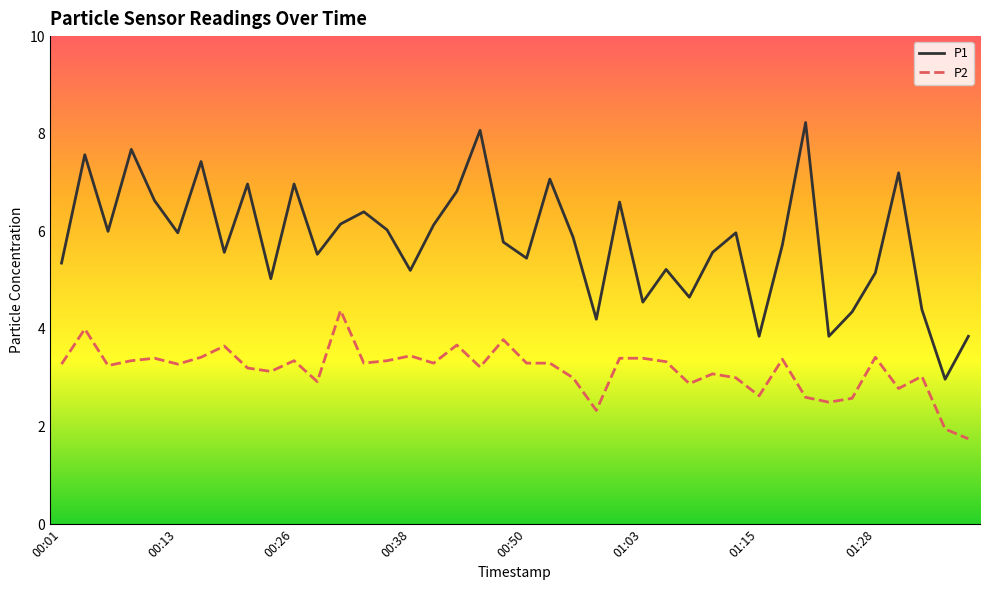

Which series has the largest total across all categories?

P1